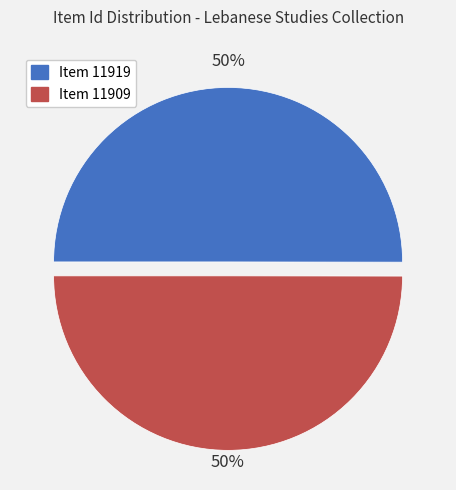

How many slices are in this pie chart?

2